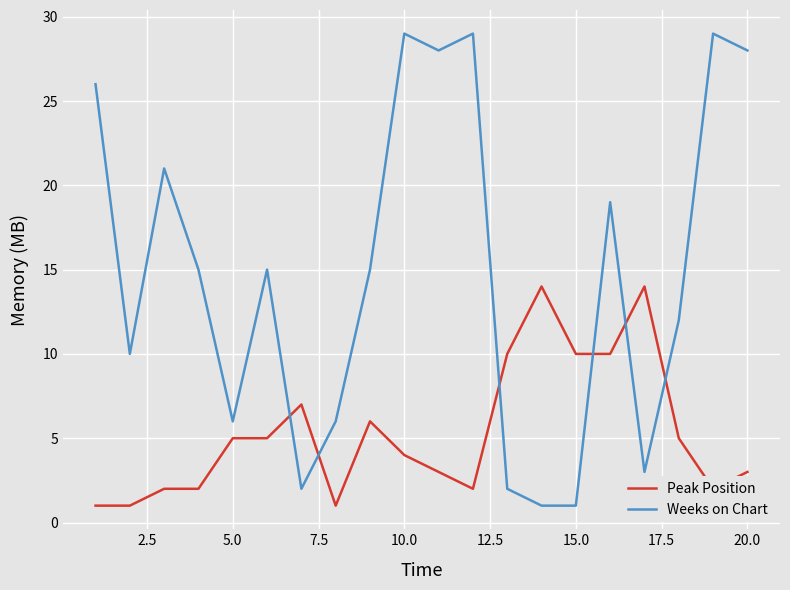

Count the number of categories in the chart.

20